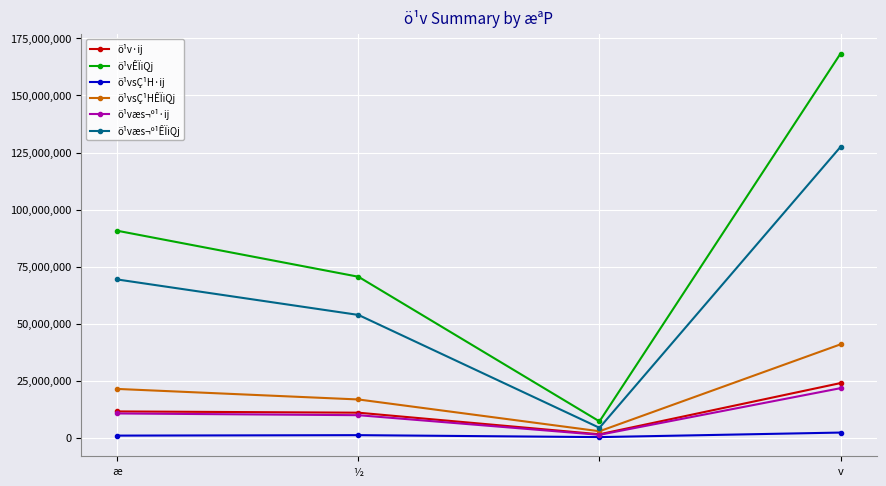

Which series has the largest range (max minus min)?

ö¹vÊÏiQj